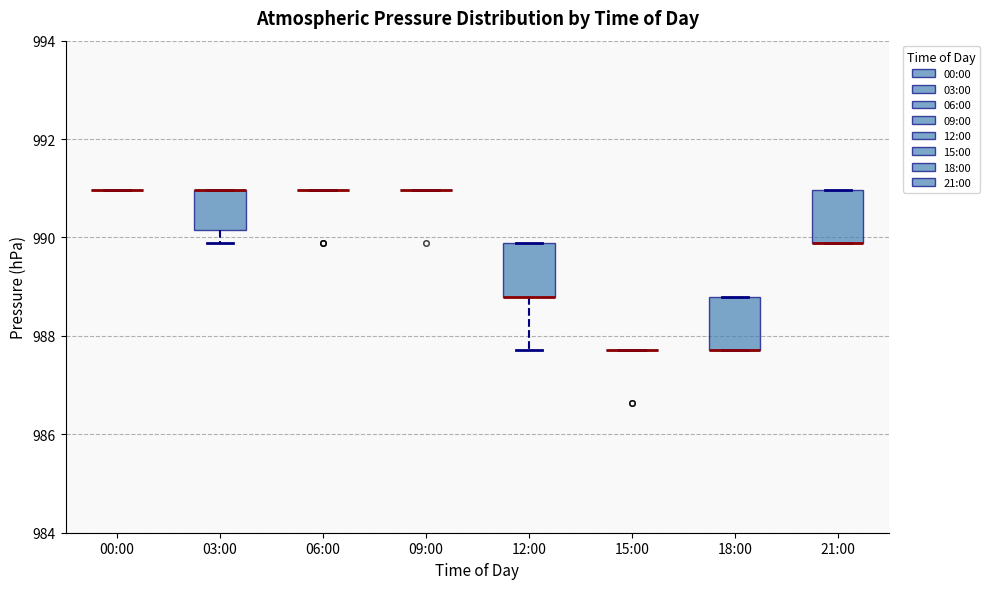

Where is the upper edge of the box for 03:00 on the y-axis? The values are not printed on the chart, so give them approximately, as read against the axis.

991.0